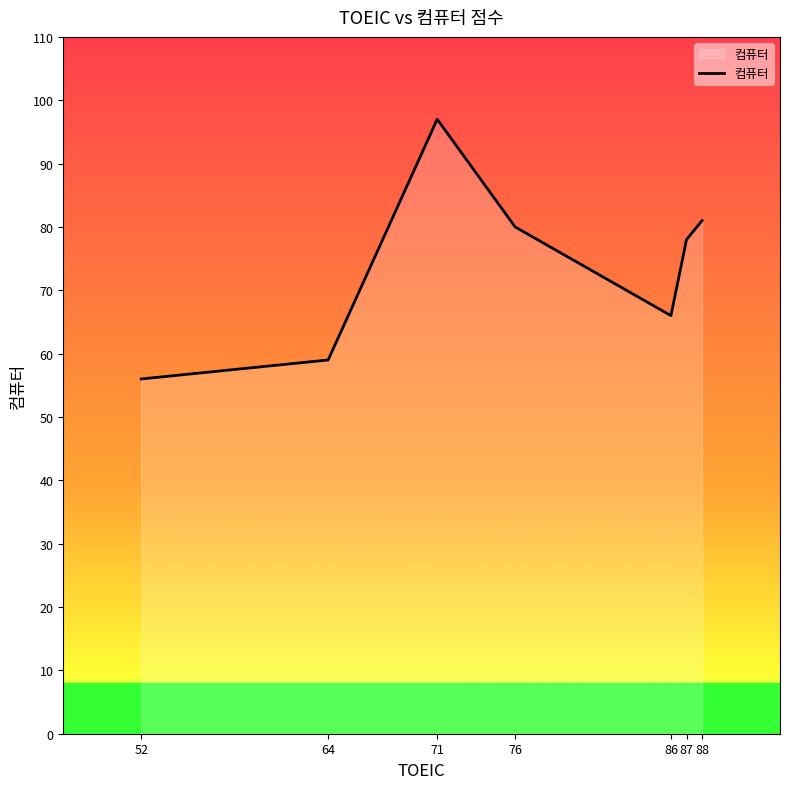

List the labels in order of value, largest first.

71, 88, 76, 87, 86, 64, 52